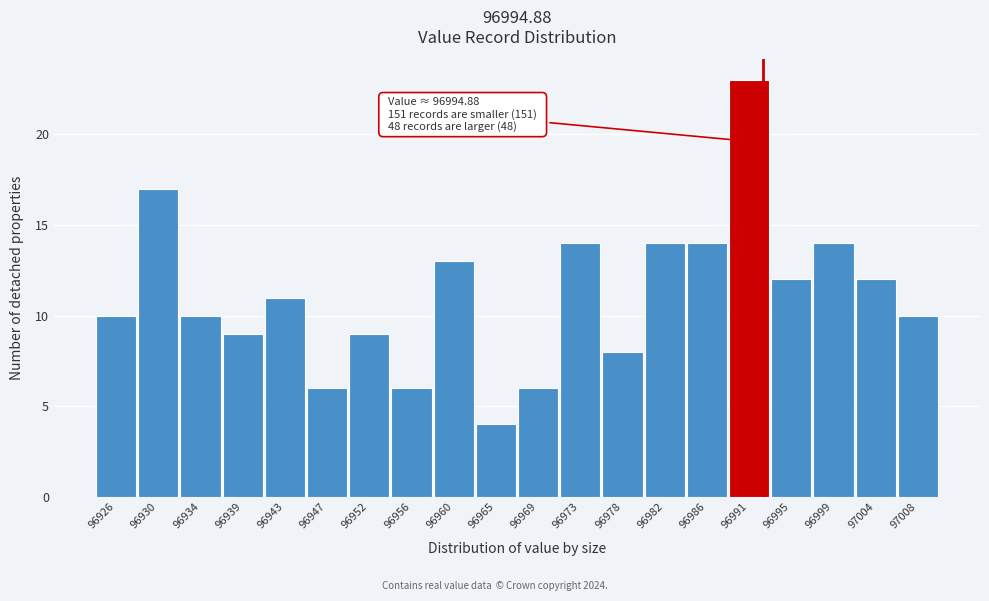

Reading right to left, transcribe all the data shown in this chart.

97008=10	97004=12	96999=14	96995=12	96991=23	96986=14	96982=14	96978=8	96973=14	96969=6	96965=4	96960=13	96956=6	96952=9	96947=6	96943=11	96939=9	96934=10	96930=17	96926=10